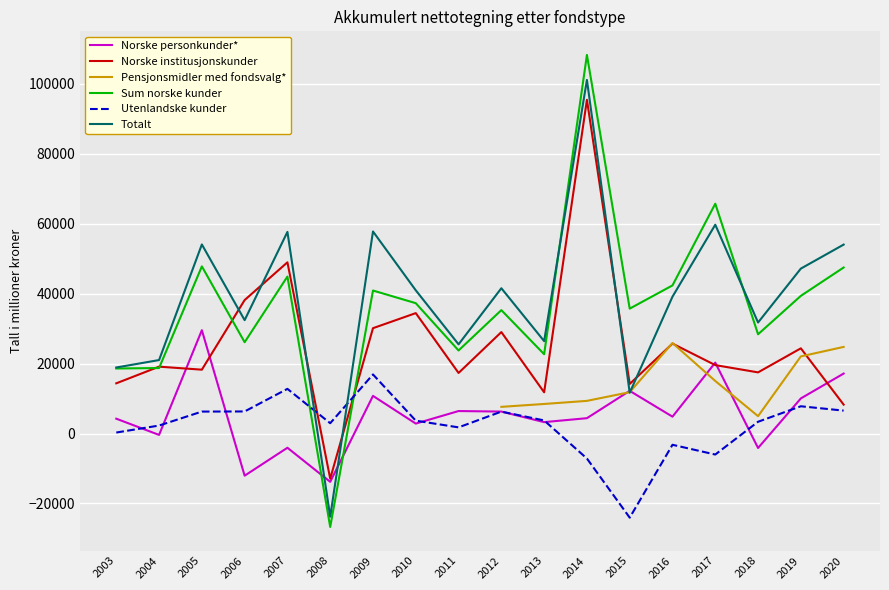

What is the difference between the second highest and minimum values in the Norske institusjonskunder series?

61891